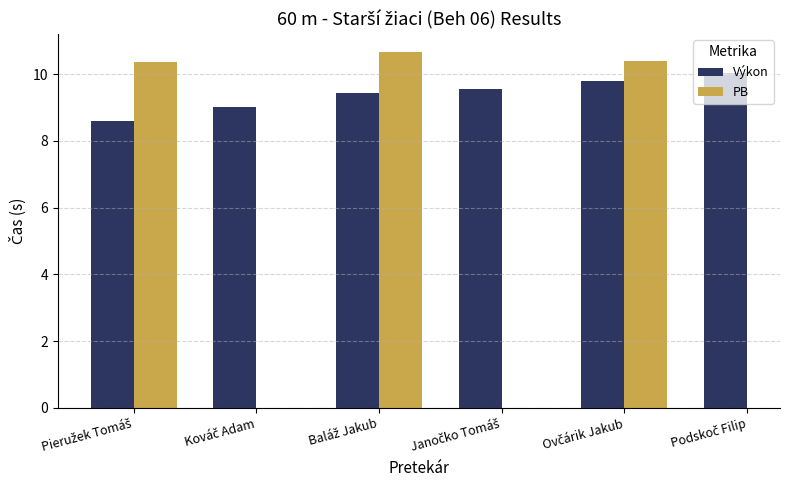

True or false: Výkon has a value of 13.0 at Kováč Adam.

False